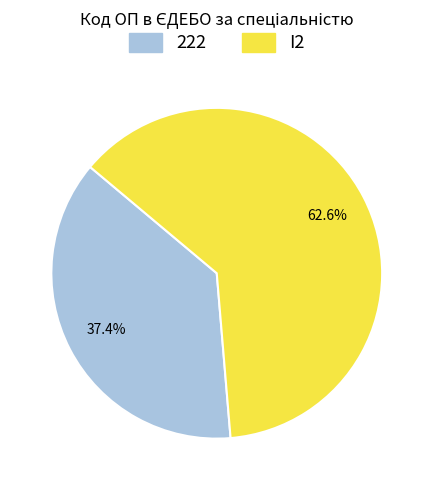

Which has a higher value, I2 or 222?

I2